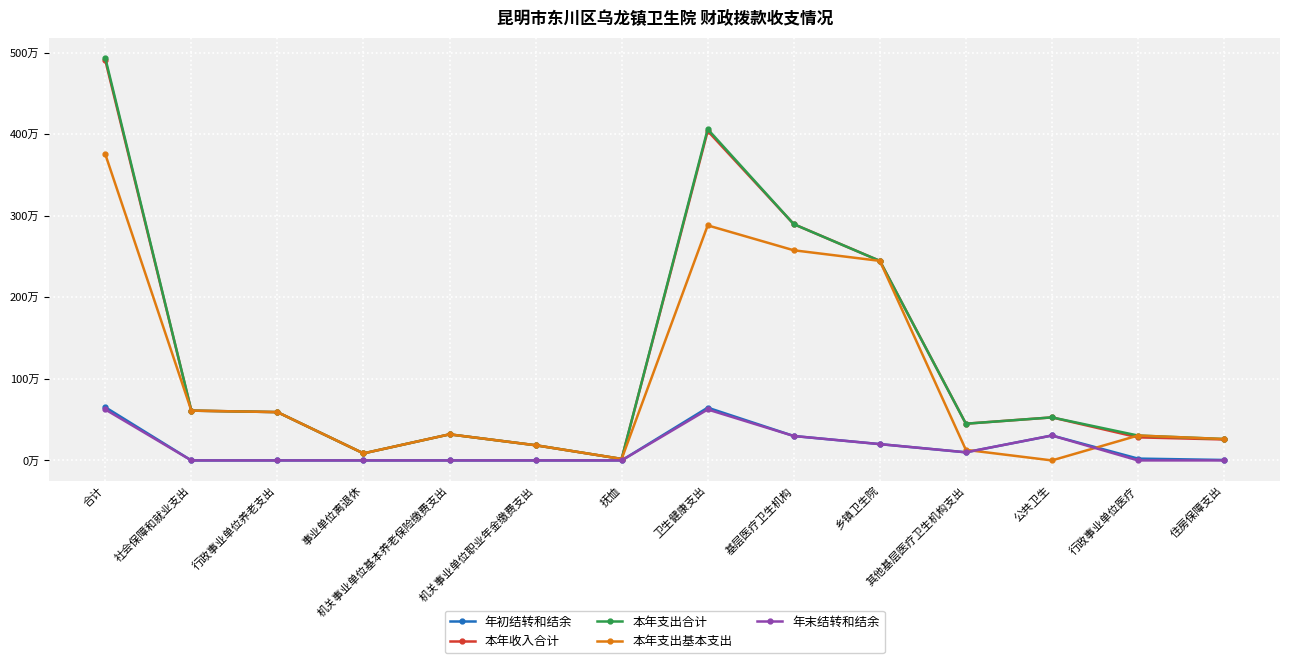

Reading right to left, what are all the values shown in this chart?

年初结转和结余: 5440.0	22387.9	305710.0	99459.6	200000.0	299459.6	647097.4	0.0	0.0	0.0	0.0	0.0	0.0	652537.4
本年收入合计: 257048.0	282874.4	527758.0	450250.0	2447401.0	2897651.0	4040101.9	18180.0	186196.5	319907.8	86400.0	592504.4	610684.4	4907834.2
本年支出合计: 262488.0	305262.3	527758.0	450250.0	2447401.0	2897651.0	4062489.7	18180.0	186196.5	319907.8	86400.0	592504.4	610684.4	4935662.1
本年支出基本支出: 262488.0	305262.3	0.0	129850.0	2447401.0	2577251.0	2882513.2	18180.0	186196.5	319907.8	86400.0	592504.4	610684.4	3755685.6
年末结转和结余: 0.0	0.0	305710.0	99459.6	200000.0	299459.6	624709.6	0.0	0.0	0.0	0.0	0.0	0.0	624709.6